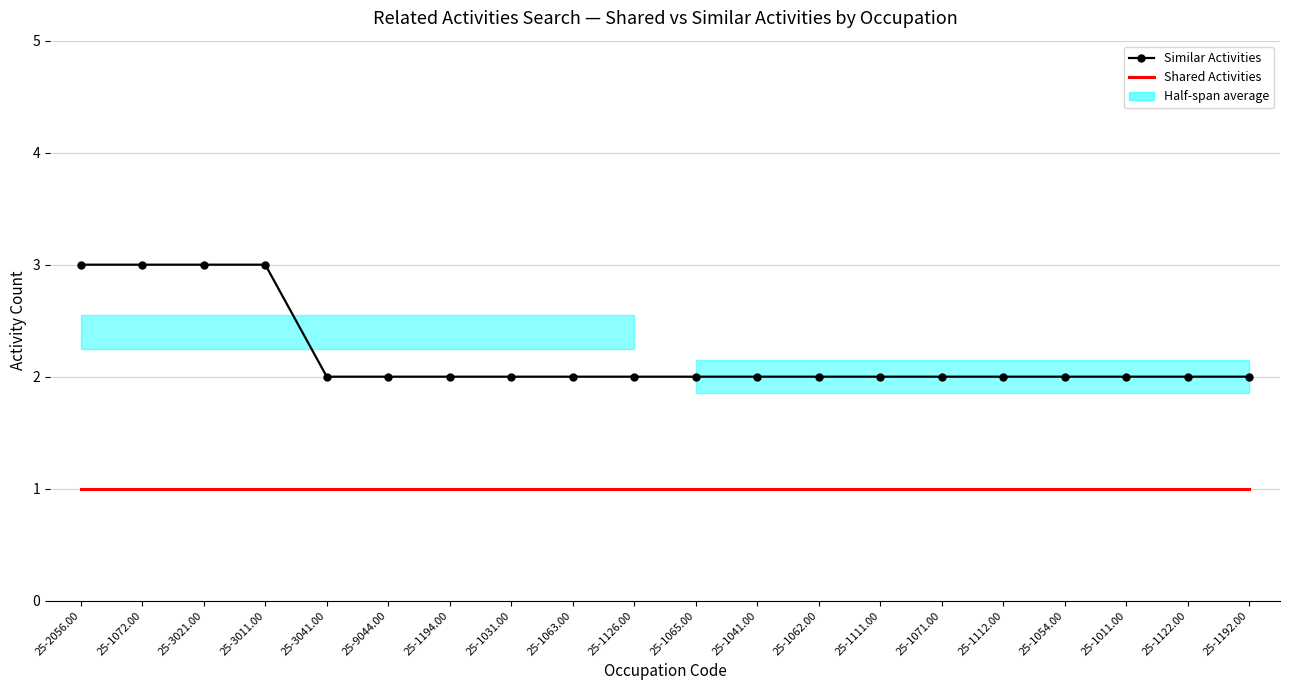

Reading left to right, what are all the values shown in this chart?

Similar Activities: 3	3	3	3	2	2	2	2	2	2	2	2	2	2	2	2	2	2	2	2
Shared Activities: 1	1	1	1	1	1	1	1	1	1	1	1	1	1	1	1	1	1	1	1